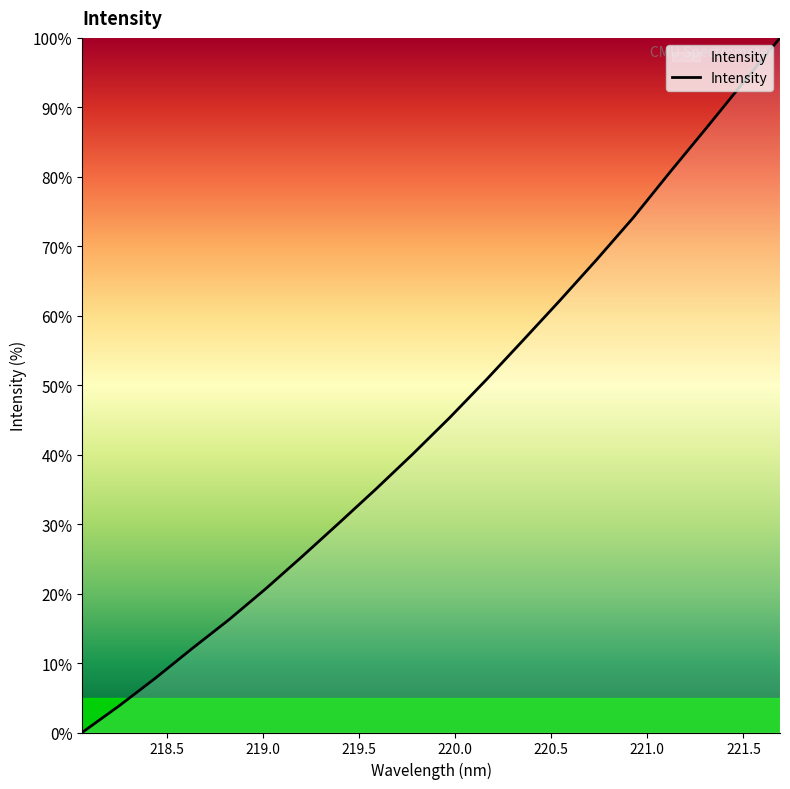

What is the greatest value displayed?

100.0